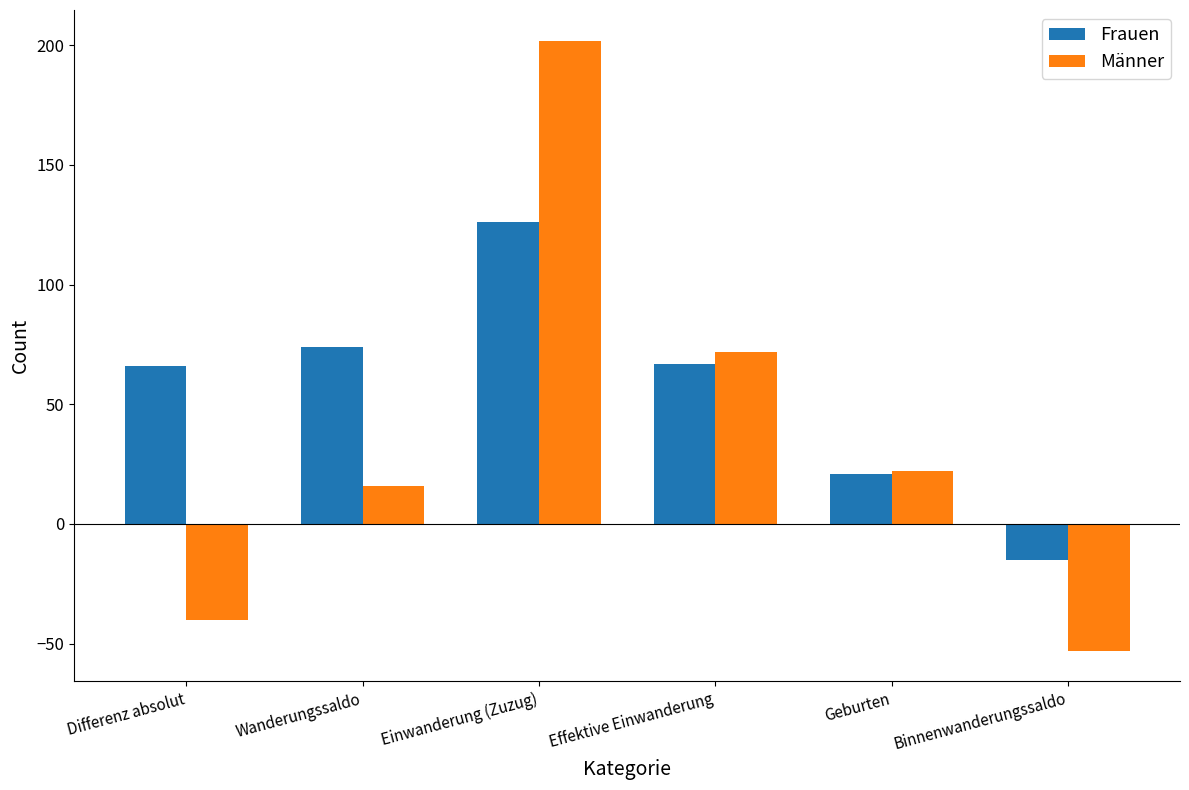

The Frauen series shows 96 at Differenz absolut. True or false?

False